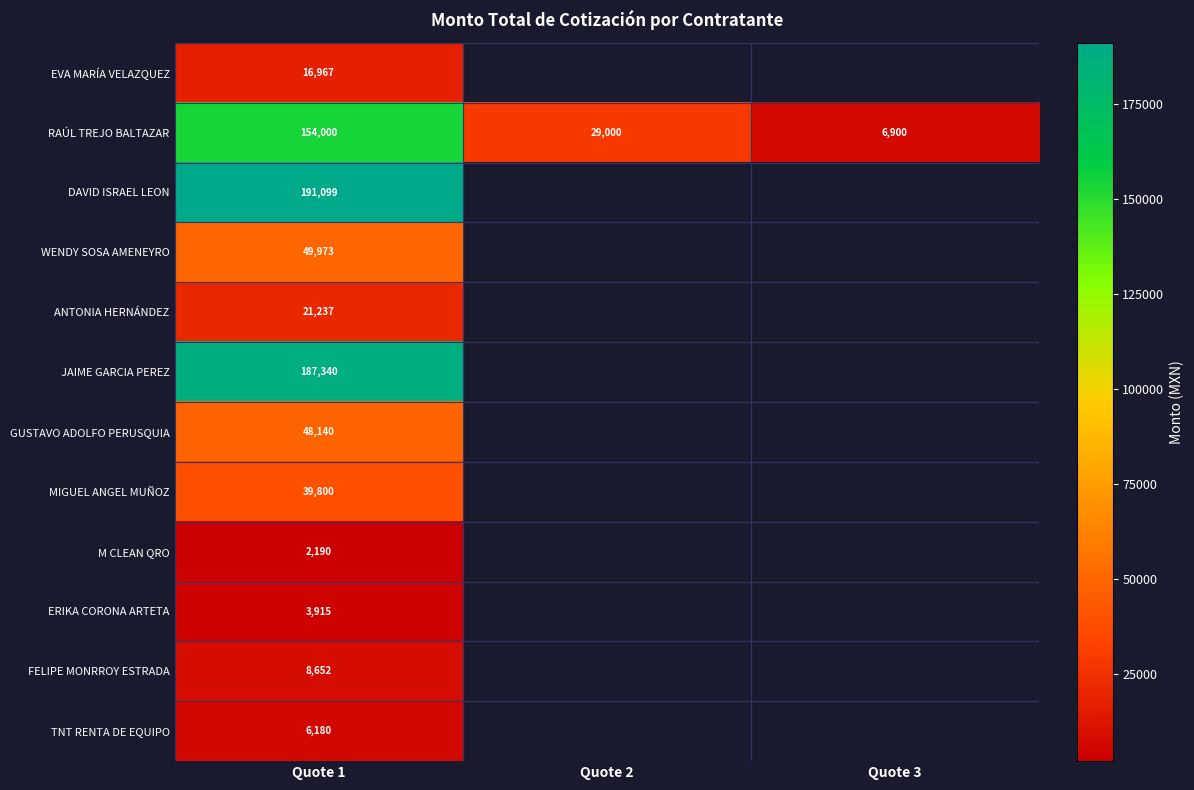

At which category is the sum across all series the highest?

Quote 1